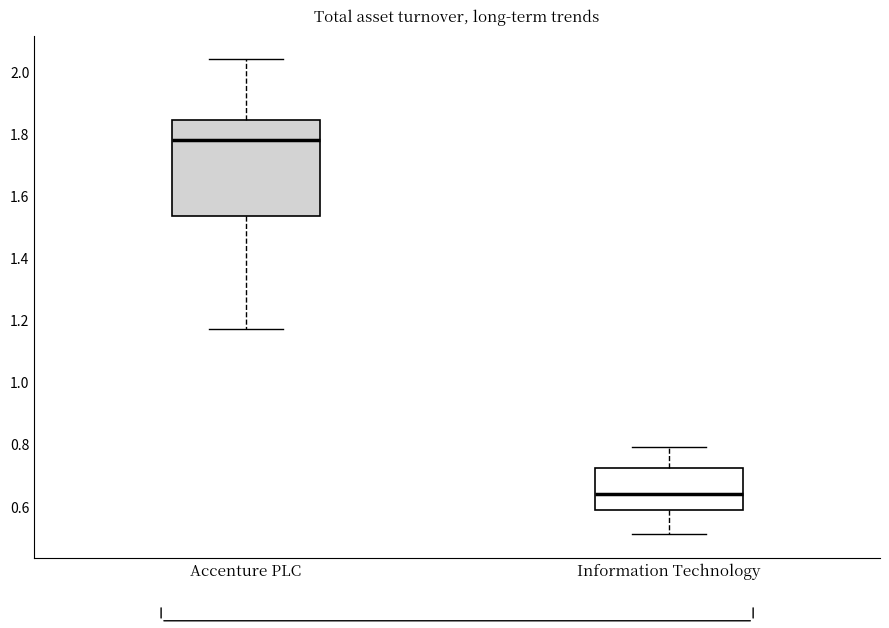

Reading left to right, transcribe this box plot: for each box, give where its median line is, the range the box spans, and where its two whiskers end, as read against the y-axis. The values are not printed on the chart, so give them approximately, as read against the axis.

Accenture PLC: median 1.78, box 1.54 to 1.84, whiskers 1.18 to 2.04
Information Technology: median 0.64, box 0.60 to 0.72, whiskers 0.52 to 0.80